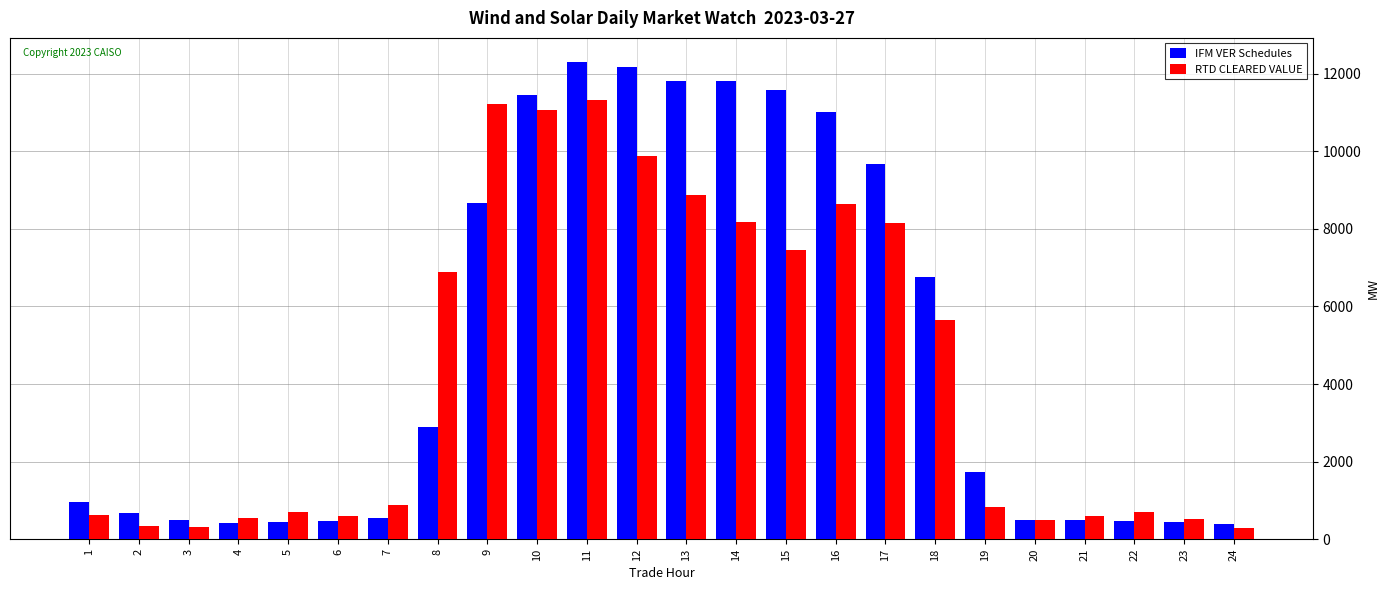

Between 6 and 10, which series saw the biggest shift?

IFM VER Schedules